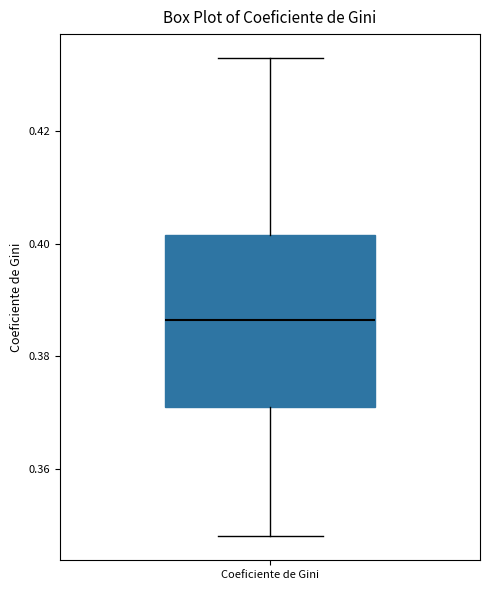

Transcribe this box plot: give where the median line is, the range the box spans, and where the two whiskers end, as read against the y-axis. The values are not printed on the chart, so give them approximately, as read against the axis.

median 0.386, box 0.372 to 0.402, whiskers 0.348 to 0.434